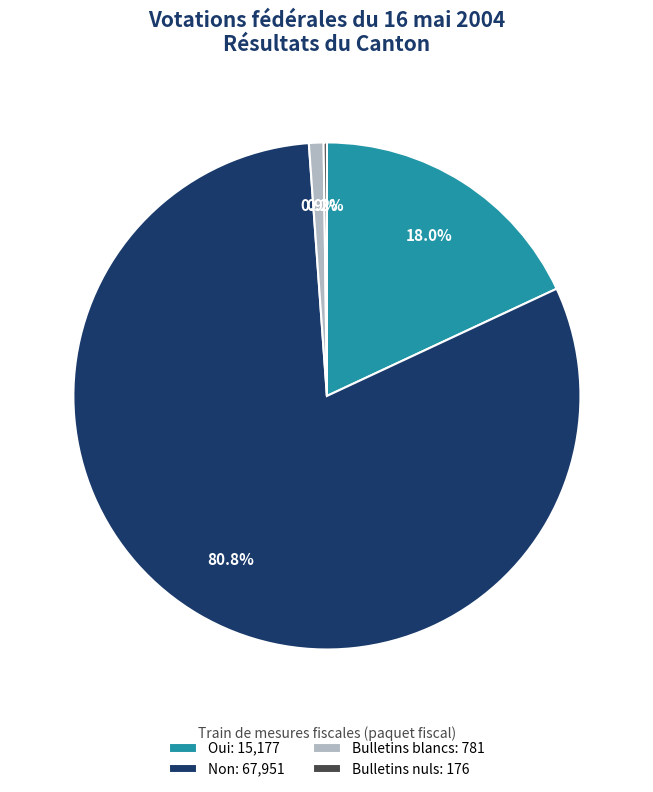

What percentage do Oui: 15,177 and Non: 67,951 together represent?

98.9%